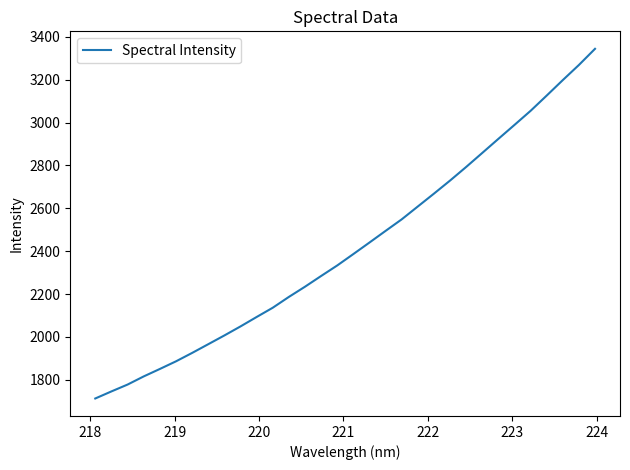

What is the difference between the maximum and minimum values?

1631.7